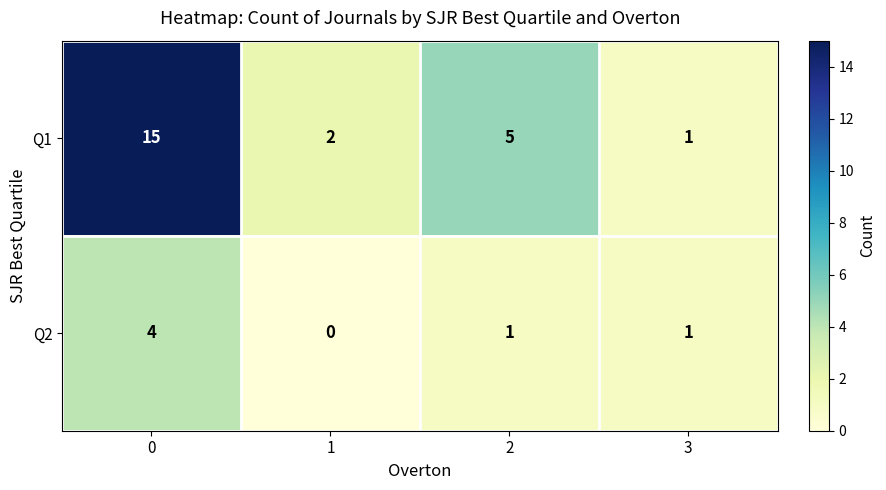

Reading right to left, what are all the values shown in this chart?

Q1: 3=1	2=5	1=2	0=15
Q2: 3=1	2=1	1=0	0=4